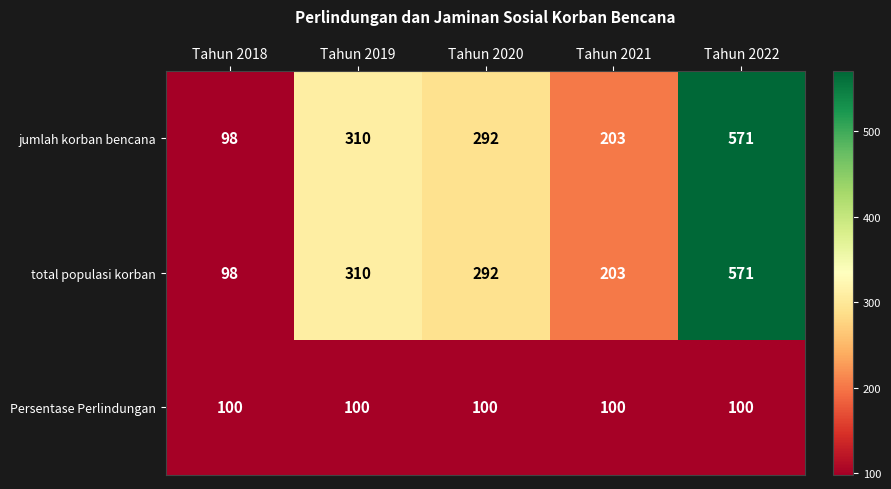

Is it true that jumlah korban bencana equals 98 at Tahun 2018?

True